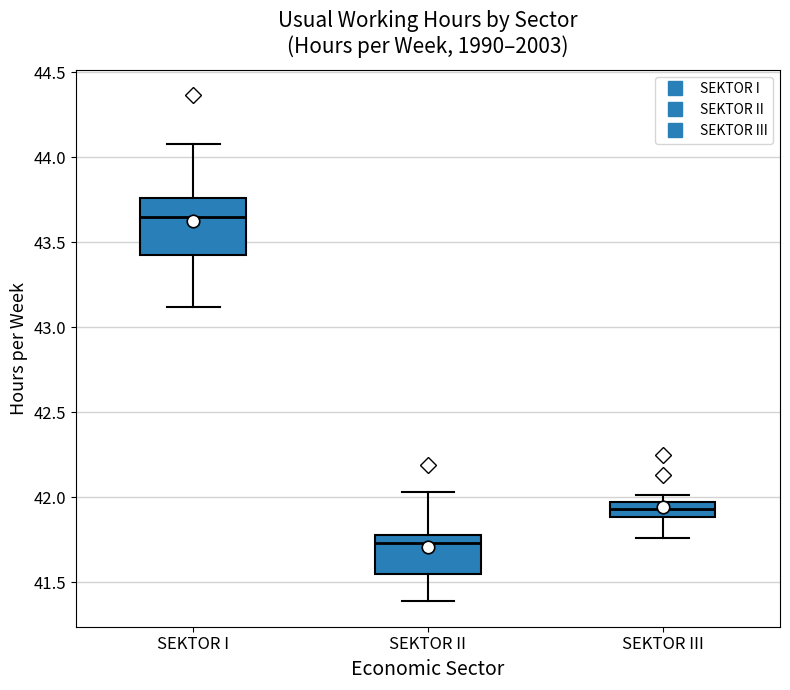

Reading left to right, transcribe this box plot: for each box, give where its median line is, the range the box spans, and where its two whiskers end, as read against the y-axis. The values are not printed on the chart, so give them approximately, as read against the axis.

SEKTOR I: median 43.65, box 43.45 to 43.75, whiskers 43.10 to 44.10
SEKTOR II: median 41.75, box 41.55 to 41.80, whiskers 41.40 to 42.05
SEKTOR III: median 41.95 (inside the box), box 41.90 to 41.95, whiskers 41.75 to 42.00